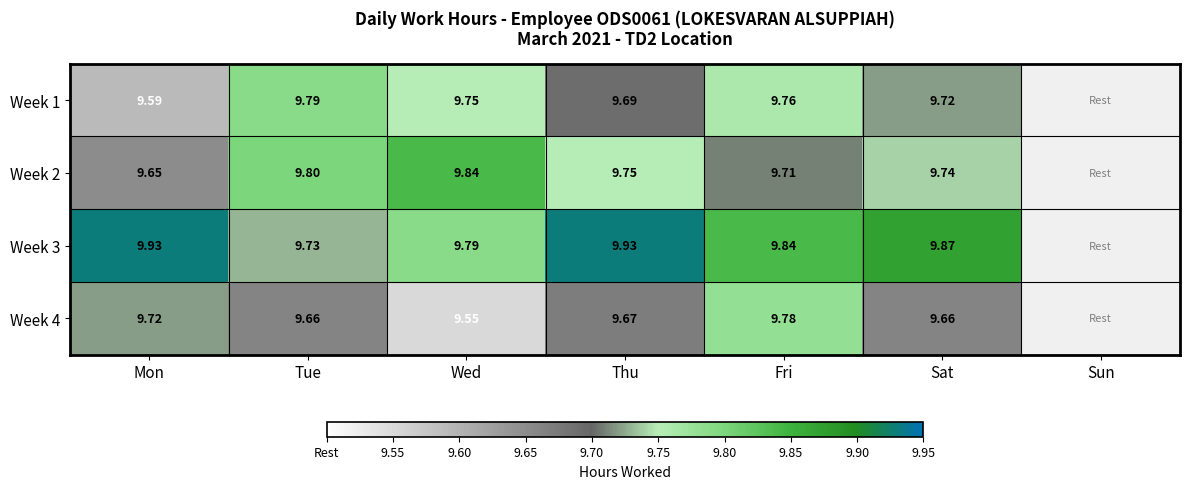

What is the spread (max minus min) of values at Sat?

0.2